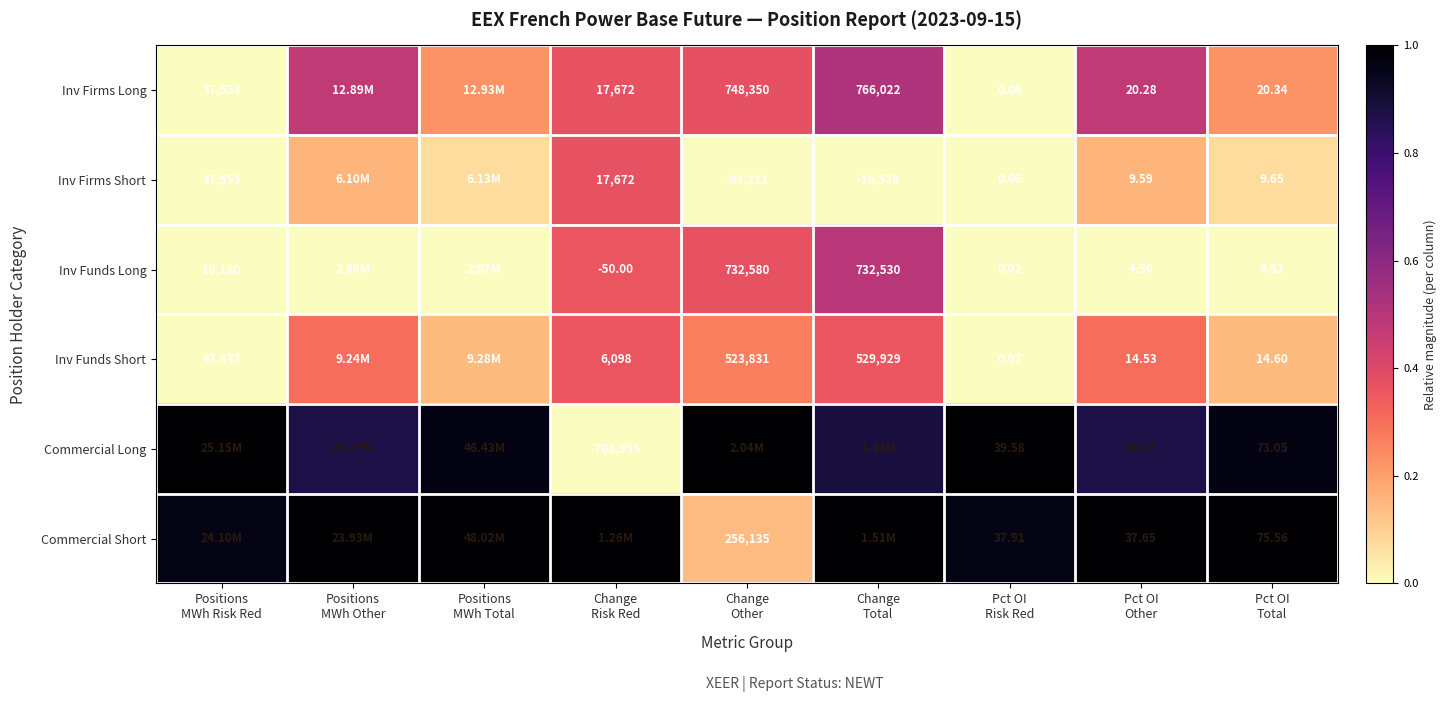

Which series has the largest range (max minus min)?

Commercial Long